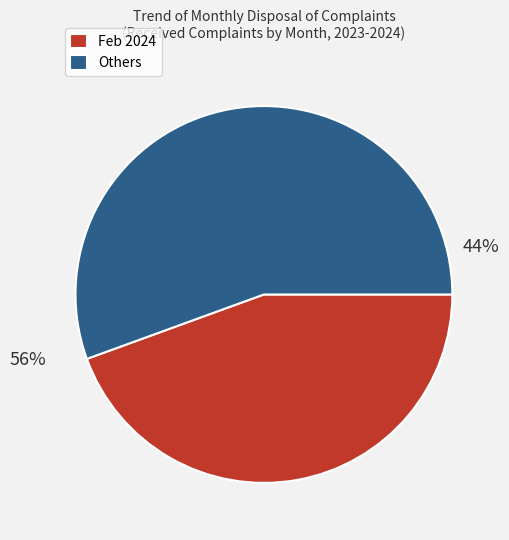

Is July 2023 the majority of the pie?

No